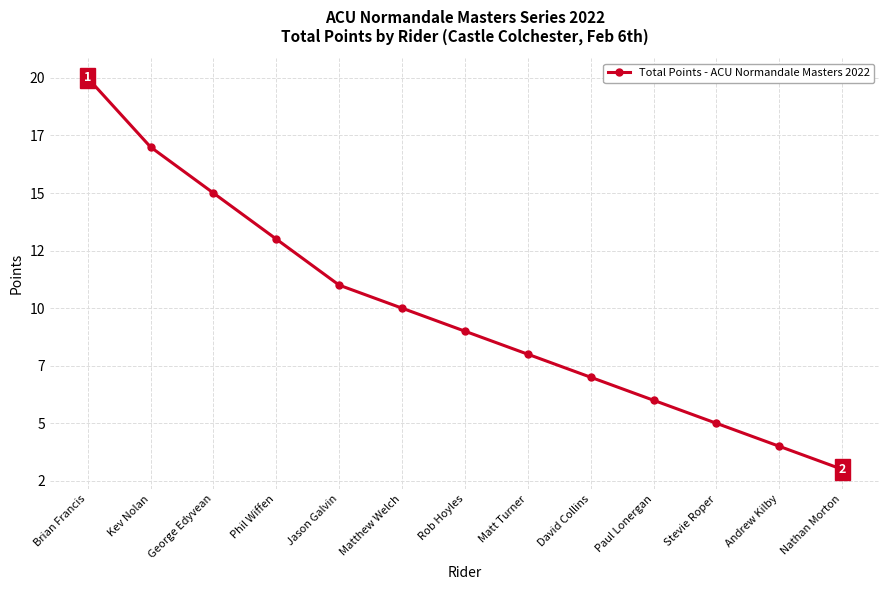

What is the greatest value displayed?

20